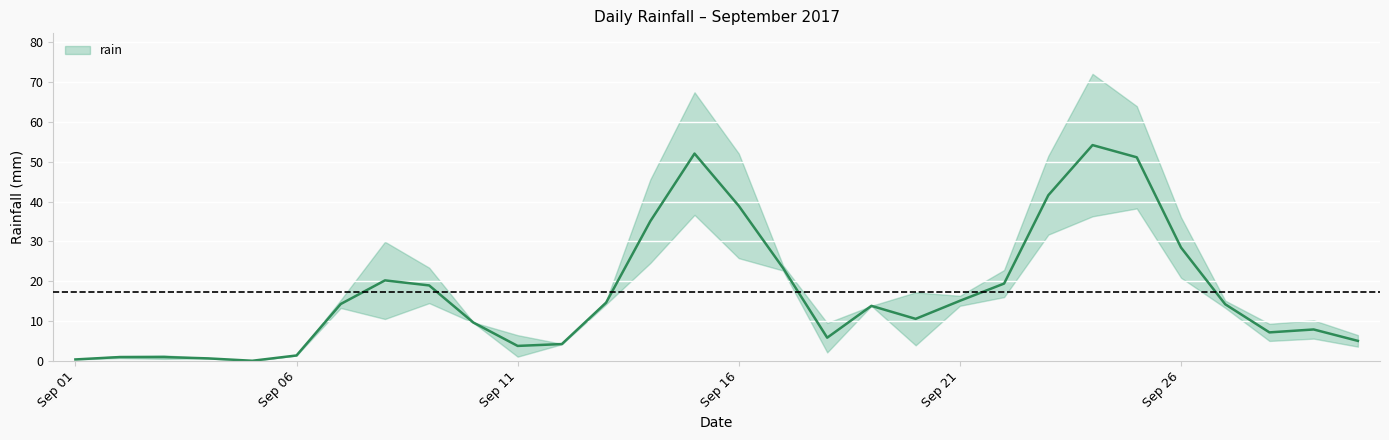

Read the value at 2017-09-26.

30.4